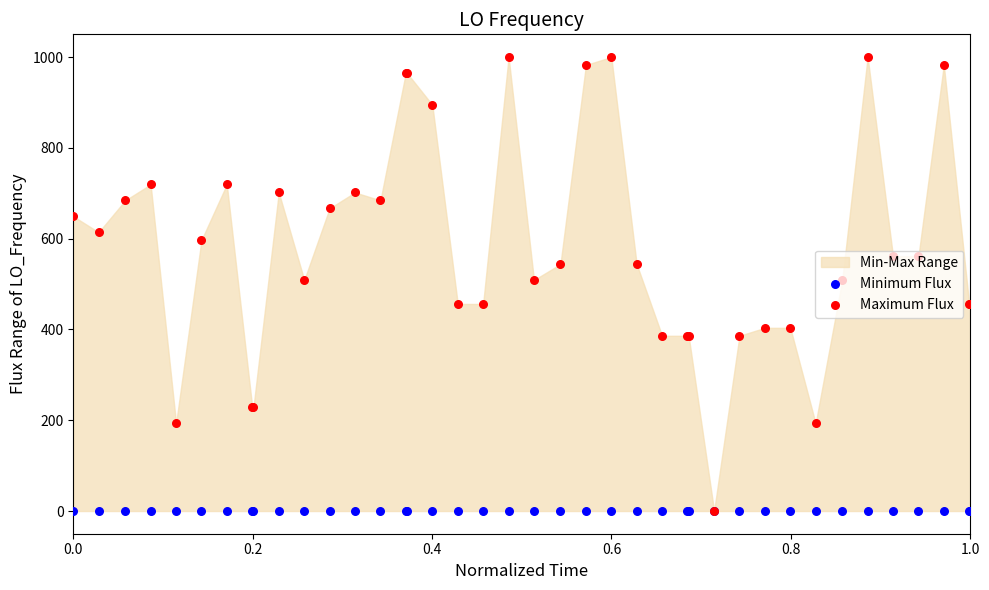

Which series has the largest total across all categories?

Maximum Flux